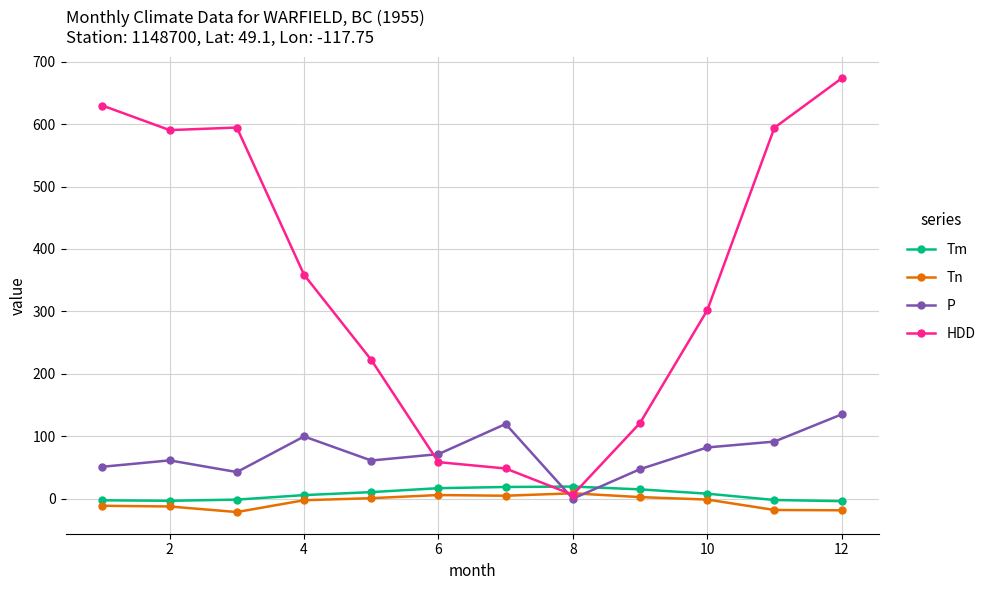

Which series has the widest spread of values?

HDD